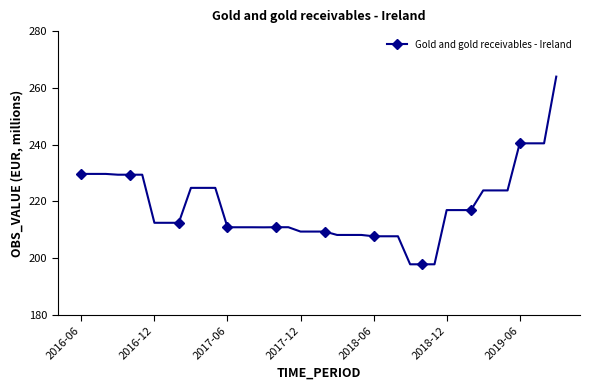

What is the greatest value displayed?

264.0